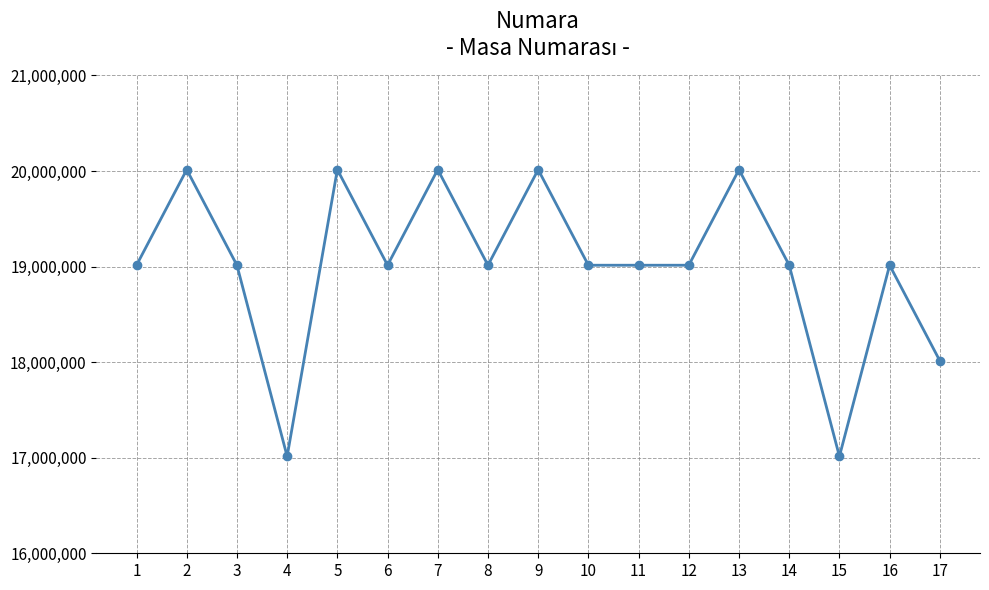

True or false: the data has more than 0 interior local peaks.

True